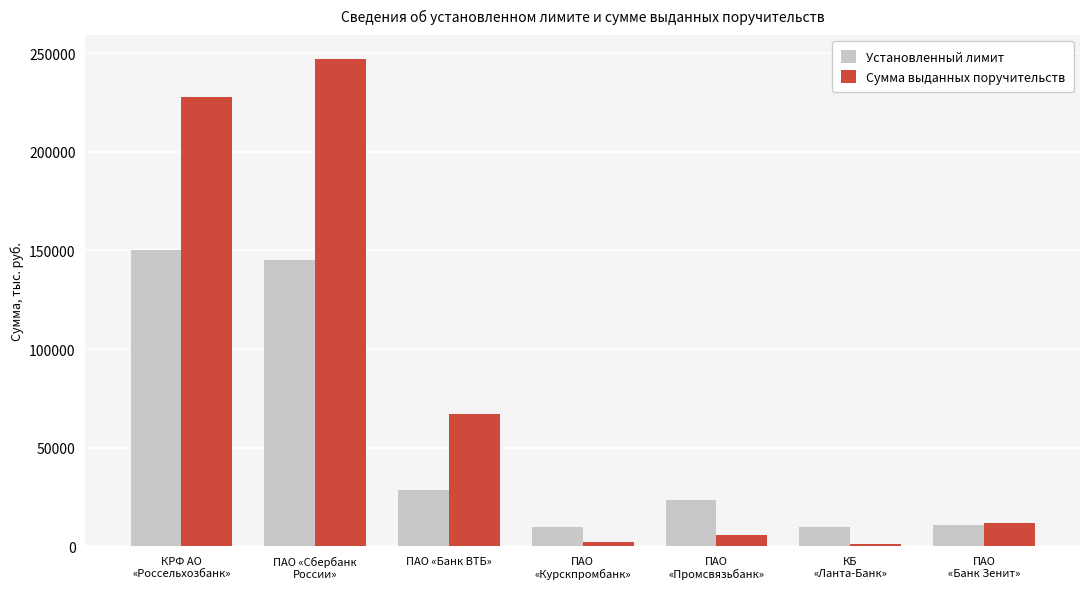

What is the average value of the Сумма выданных поручительств series?

80334.8